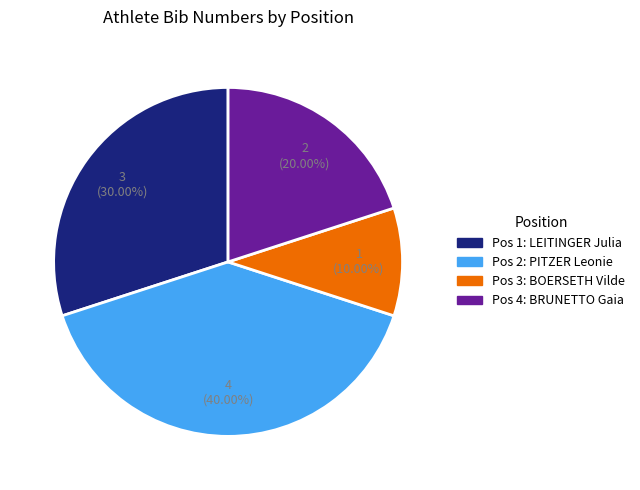

Combined, do Pos 2: PITZER Leonie and Pos 1: LEITINGER Julia account for over 50%?

Yes